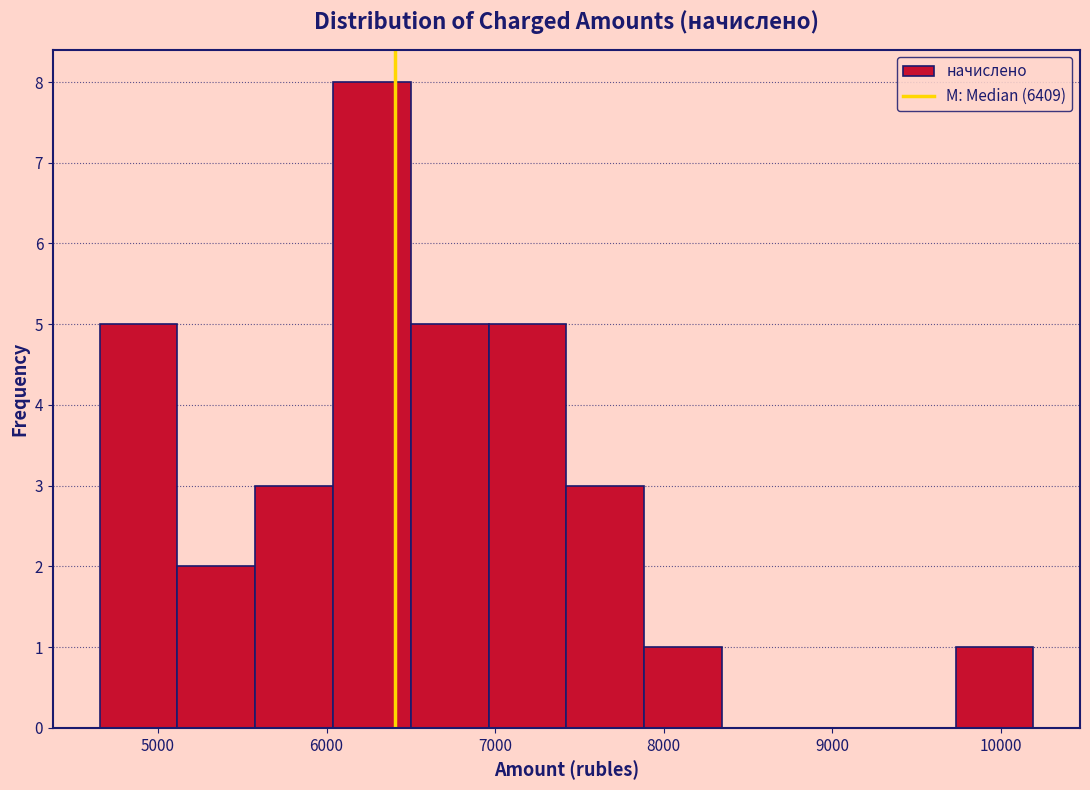

Over which range of the x-axis is the bar tallest?

6000 to 6500